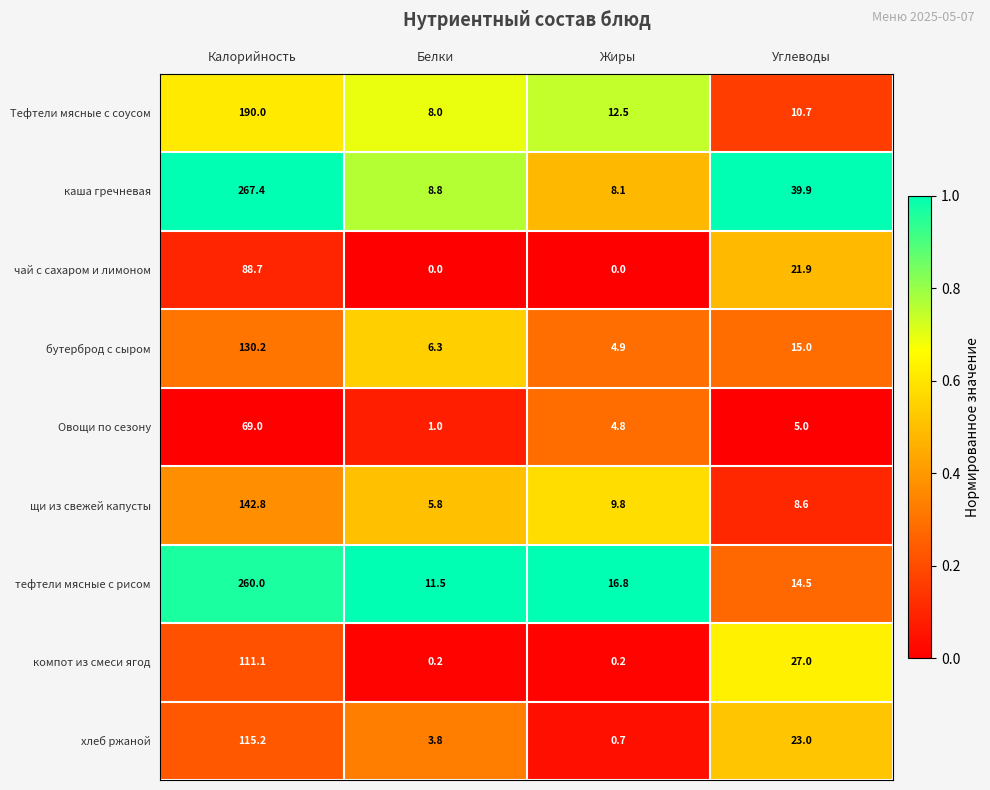

Between Калорийность and Белки, which series saw the biggest shift?

каша гречневая